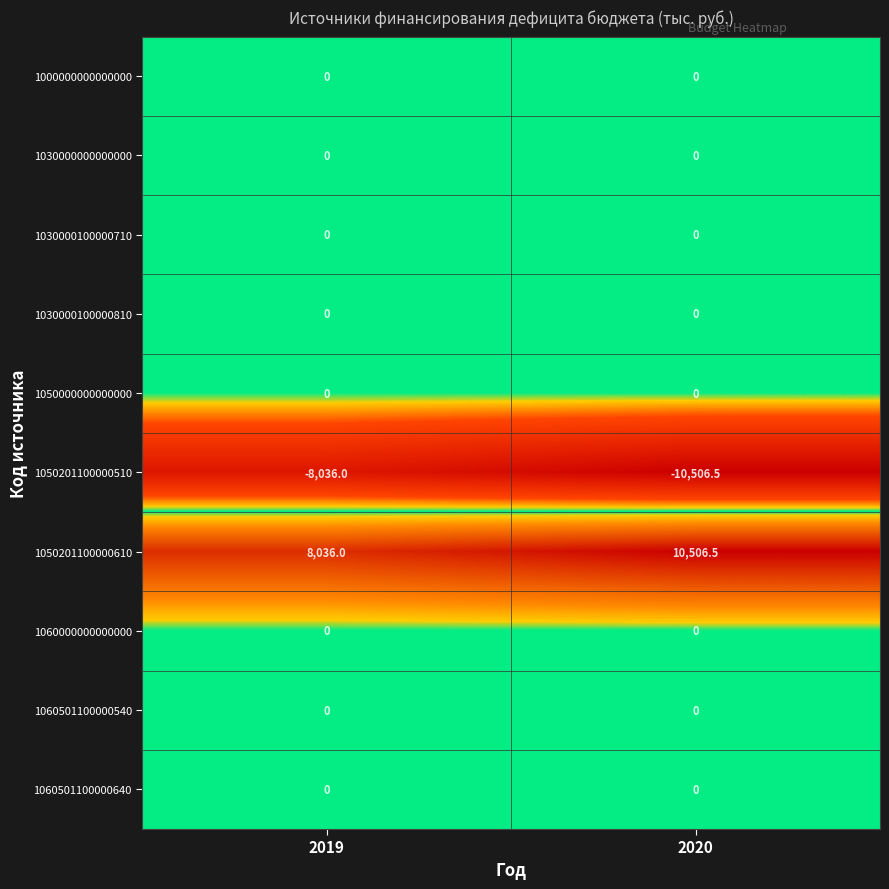

Reading right to left, what are all the values shown in this chart?

1000000000000000: 2020=0.0	2019=0.0
1030000000000000: 2020=0.0	2019=0.0
1030000100000710: 2020=0.0	2019=0.0
1030000100000810: 2020=0.0	2019=0.0
1050000000000000: 2020=0.0	2019=0.0
1050201100000510: 2020=-10506.5	2019=-8036.0
1050201100000610: 2020=10506.5	2019=8036.0
1060000000000000: 2020=0.0	2019=0.0
1060501100000540: 2020=0.0	2019=0.0
1060501100000640: 2020=0.0	2019=0.0